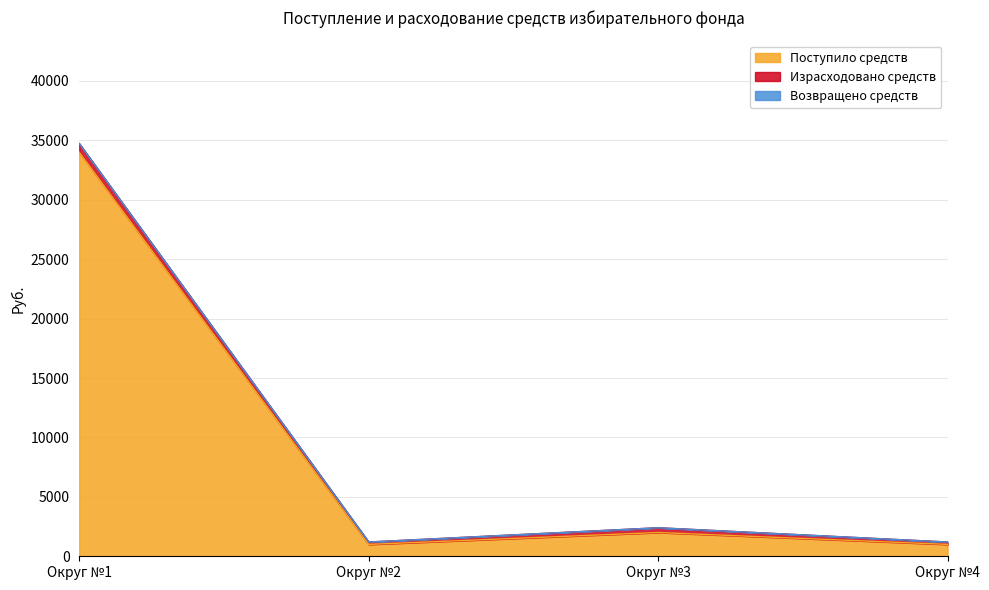

Reading left to right, list all the values displayed in this chart.

Поступило средств: Округ №1=34000	Округ №2=1000	Округ №3=2000	Округ №4=1000
Израсходовано средств: Округ №1=727	Округ №2=200	Округ №3=400	Округ №4=200
Возвращено средств: Округ №1=0	Округ №2=0	Округ №3=0	Округ №4=0